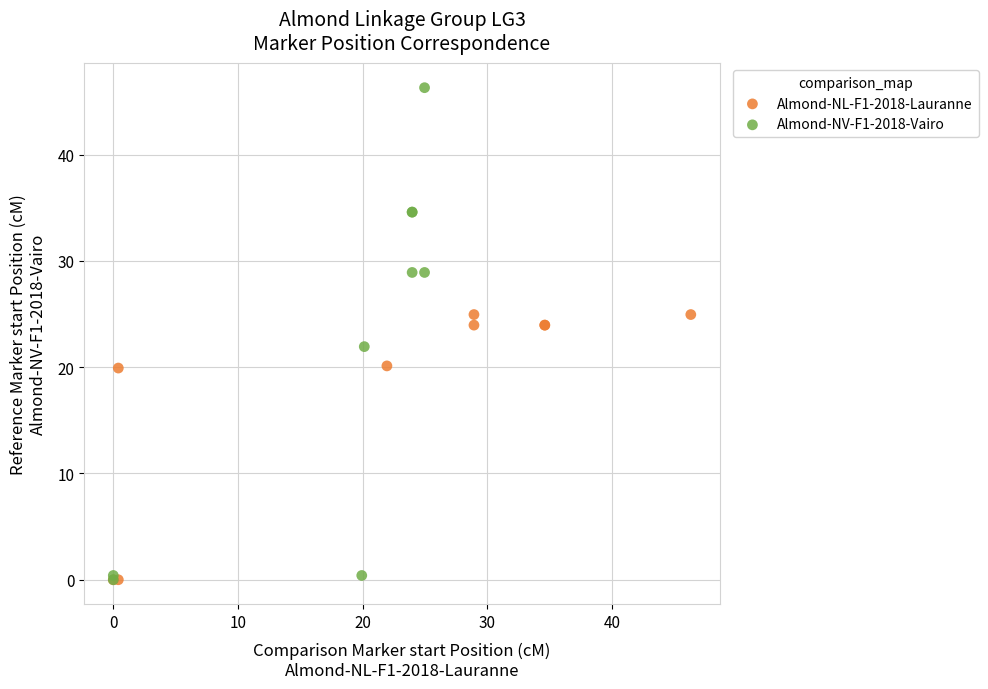

Which series has the largest Y range (max minus min)?

Almond-NV-F1-2018-Vairo